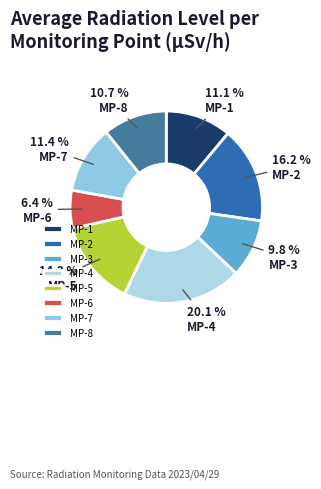

Which has a higher value, MP-7 or MP-6?

MP-7